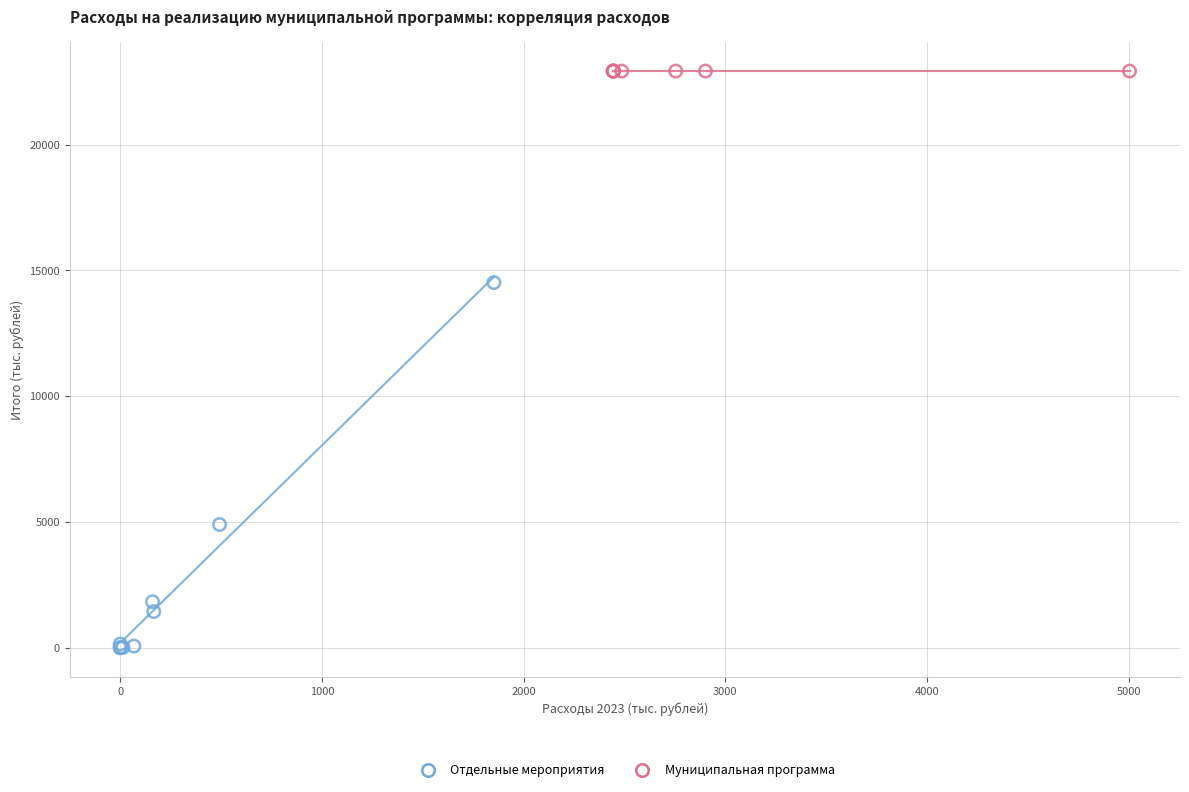

Which series reaches the maximum Y coordinate?

Муниципальная программа